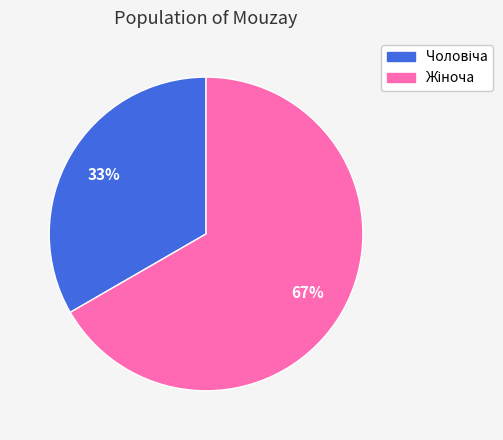

Count the number of slices in the pie.

2